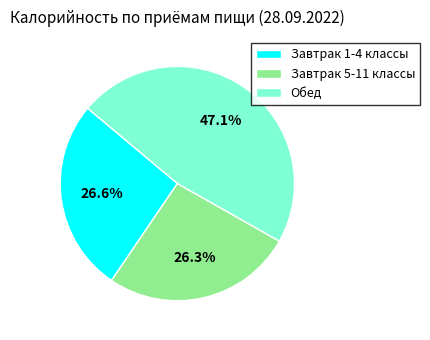

Combined, what portion of the pie is Завтрак 1-4 классы and Обед?

73.7%